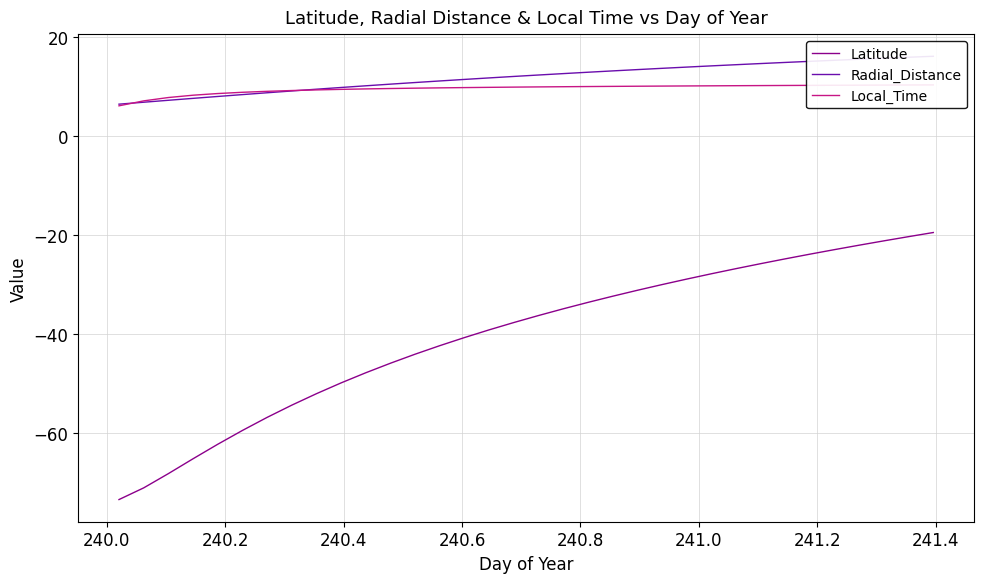

What is the sum of all Latitude values?

-1375.0